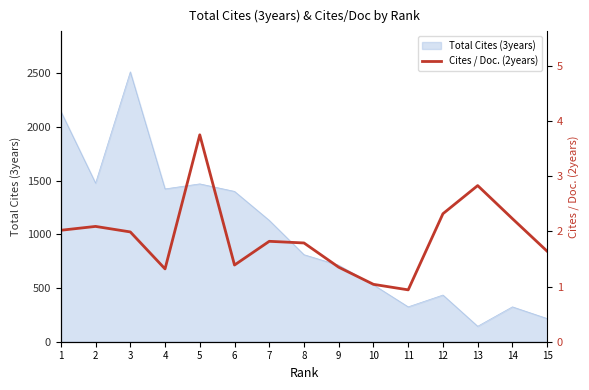

Is it true that the value at 12 is 2.3?

True